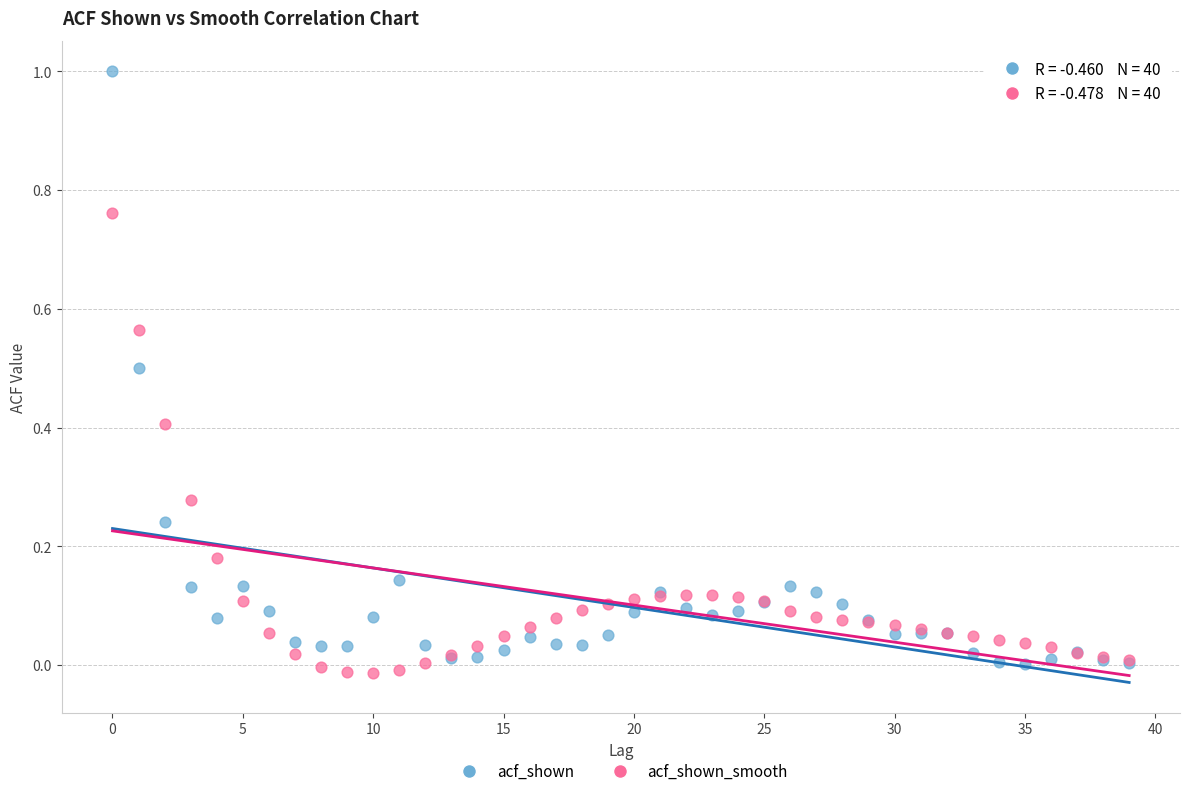

Which series reaches the maximum Y coordinate?

acf_shown